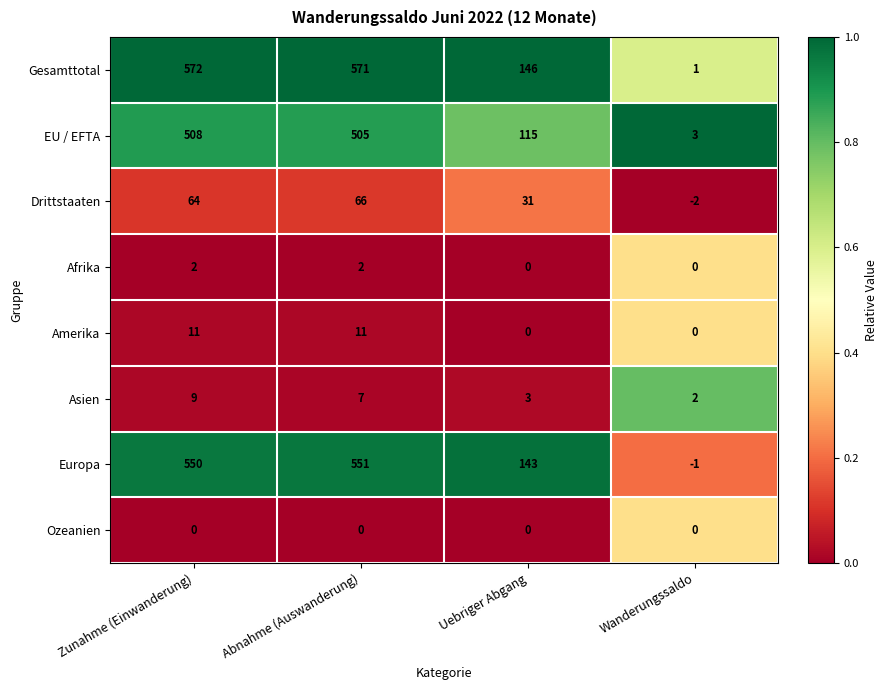

Which series has the widest spread of values?

Gesamttotal